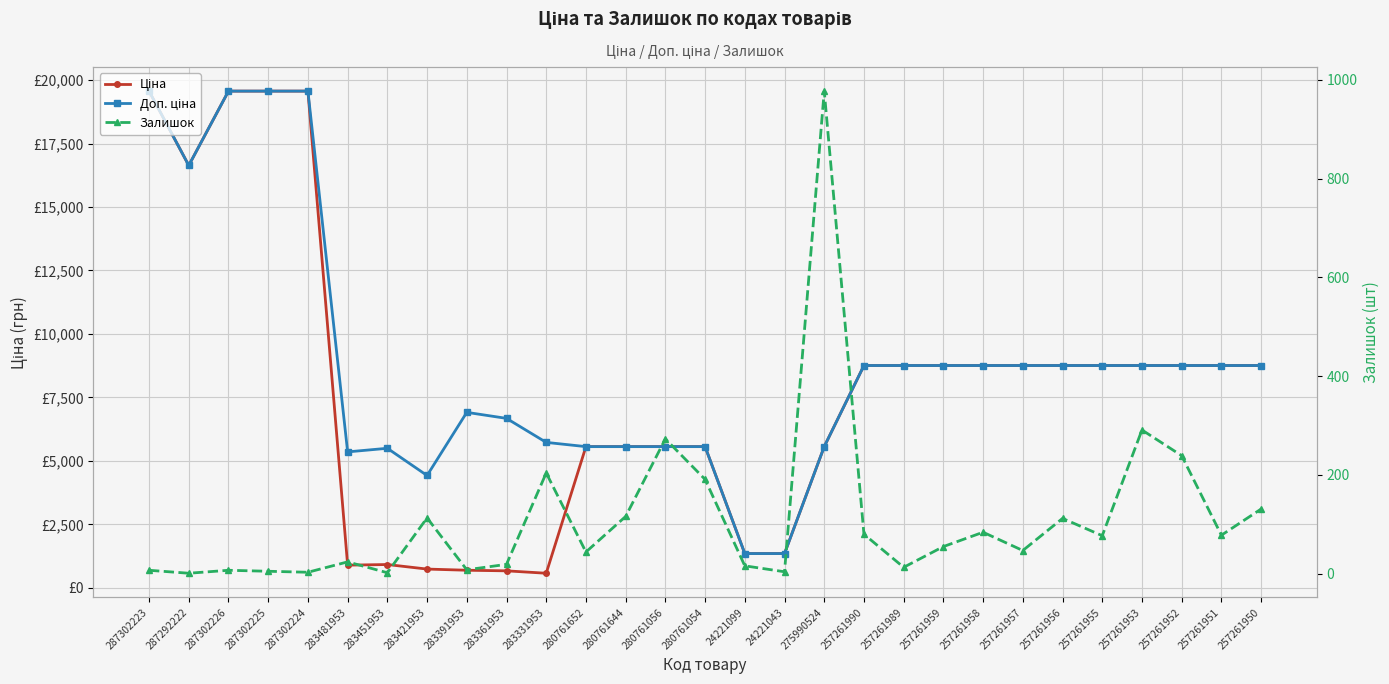

How many distinct data groups are displayed?

3